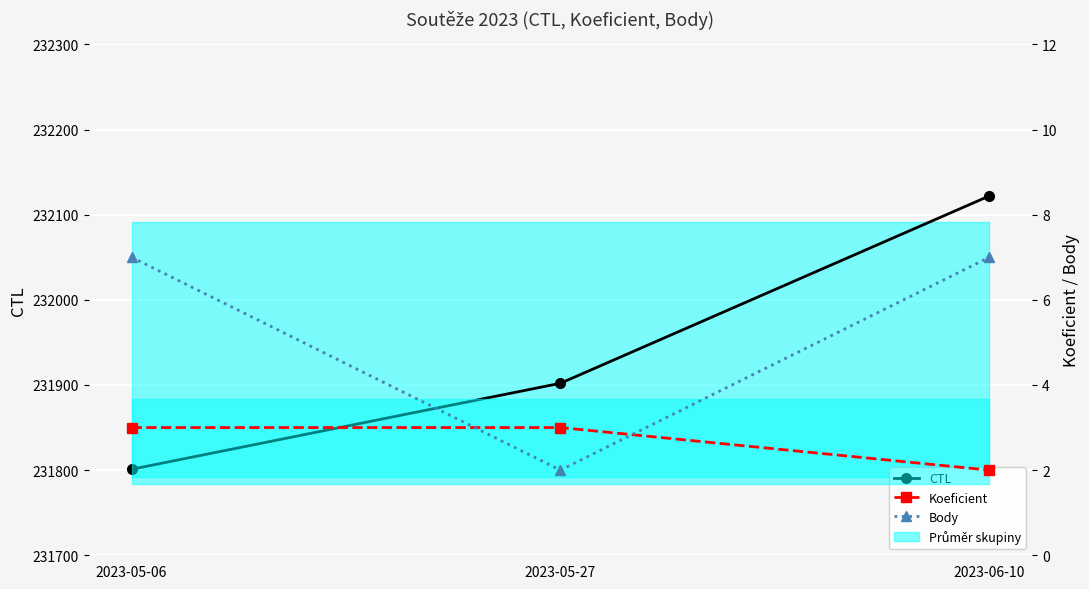

At how many categories does at least one series exceed 196582?

3